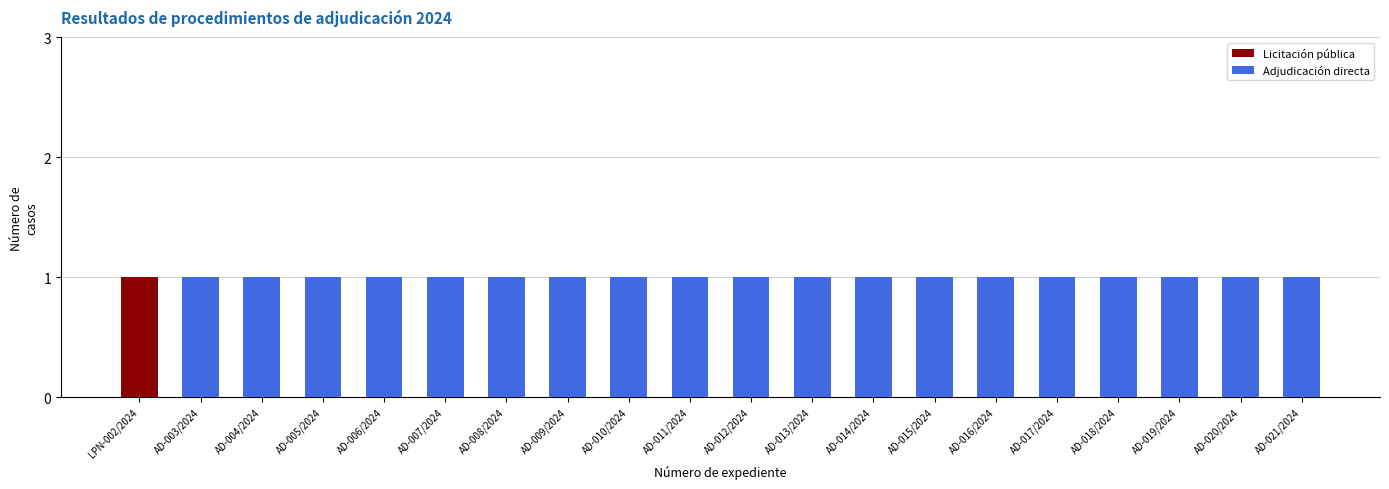

At which label does Licitación pública reach its peak?

LPN-002/2024